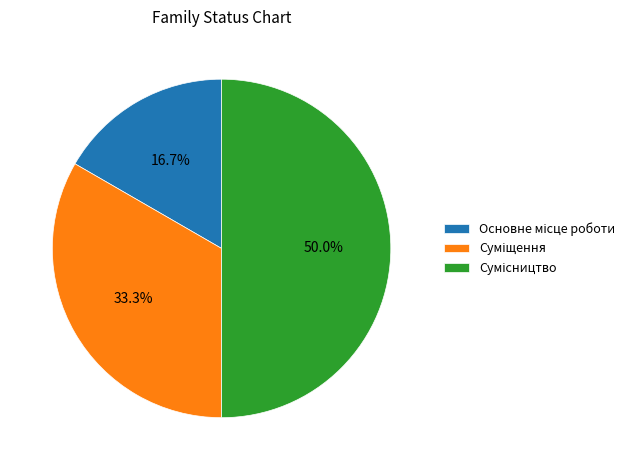

The Сумісництво slice represents 50% of the pie. True or false?

True